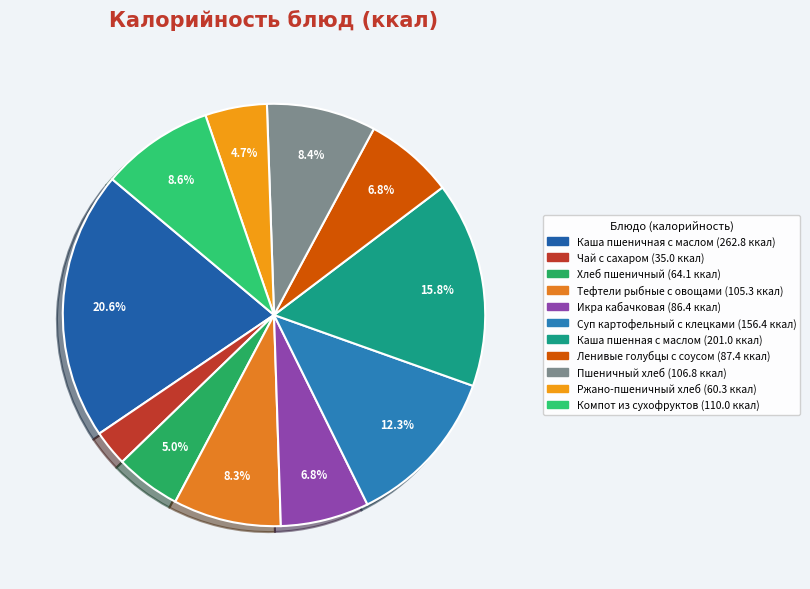

Count the number of slices in the pie.

11